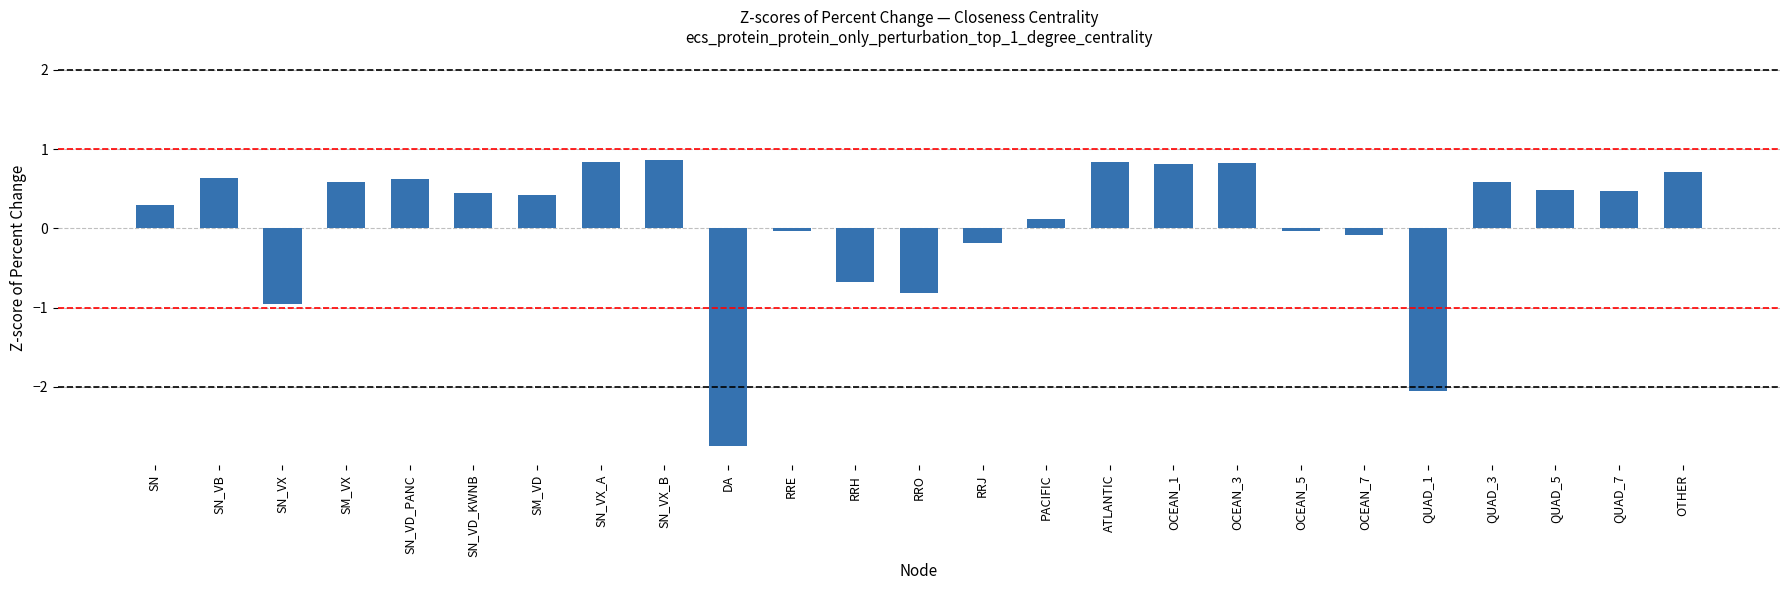

What is the maximum value shown in the chart?

0.9